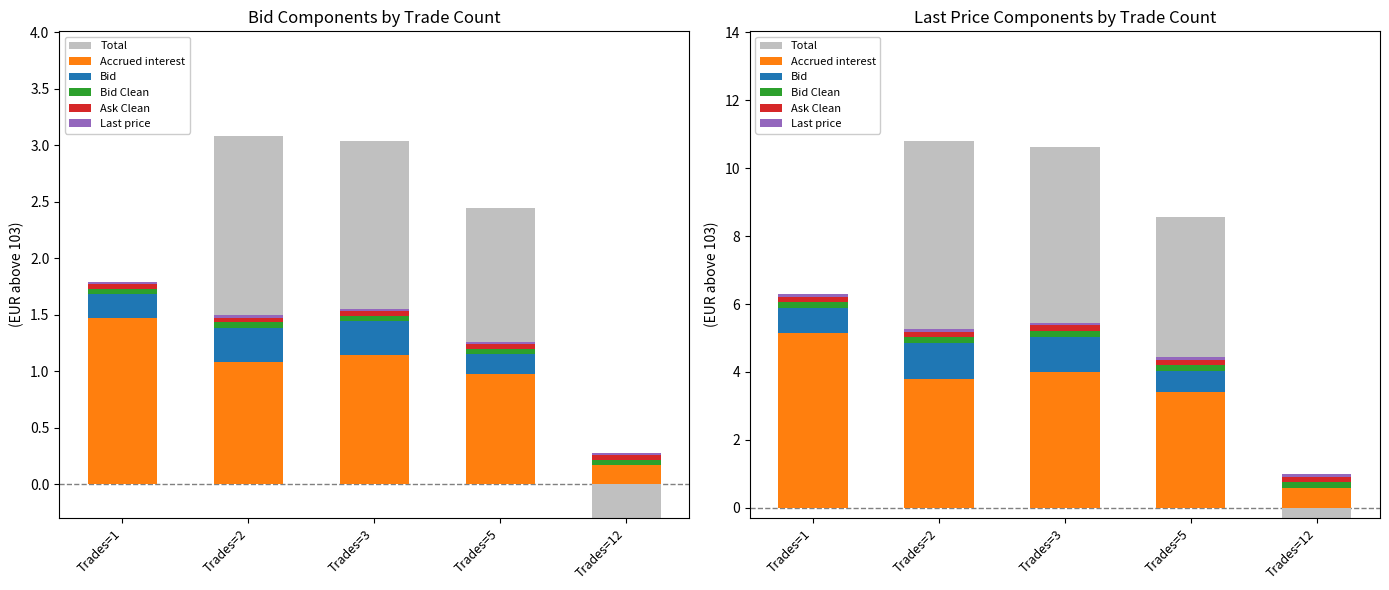

How many data points in Total are above 8?

3